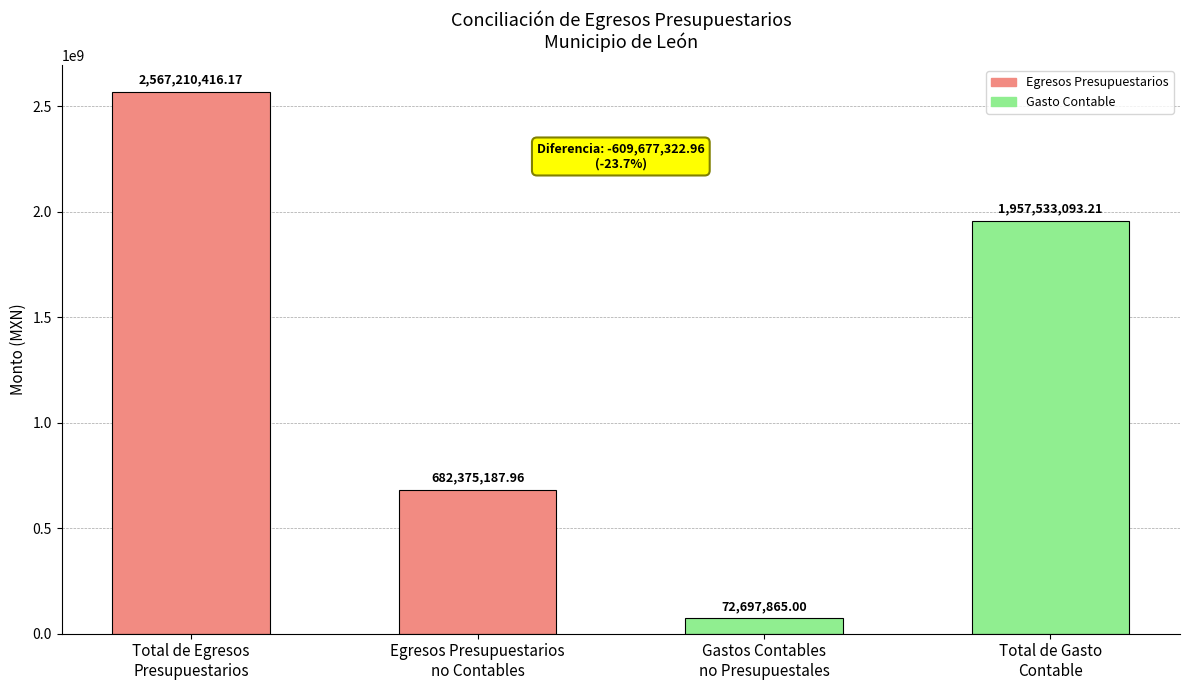

Is it true that the value at Gastos Contables
no Presupuestales is 72697865.0?

True